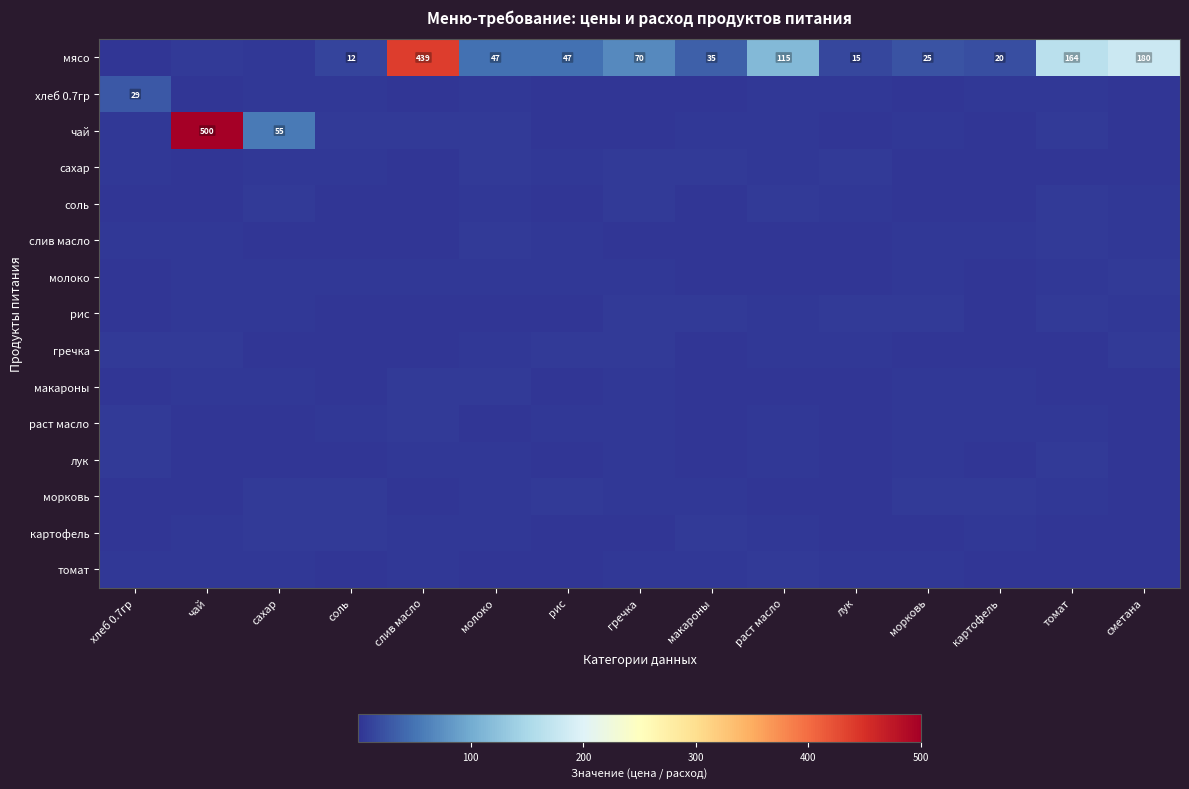

How many data points in макароны are above 1?

13